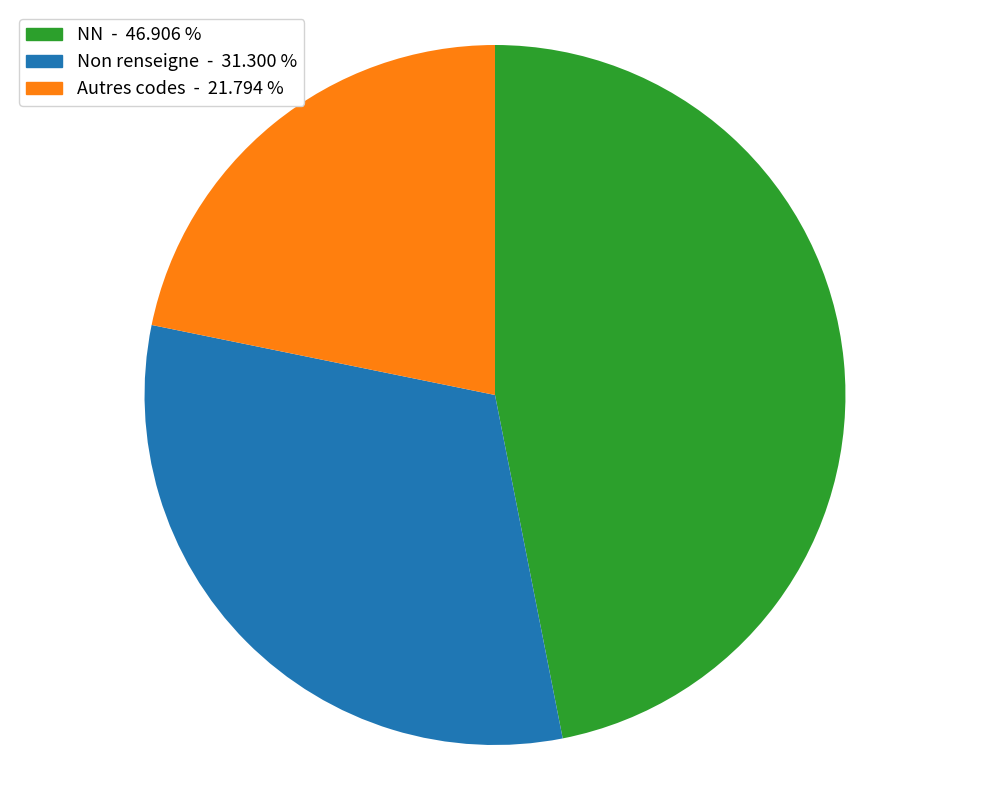

Count the number of slices in the pie.

3